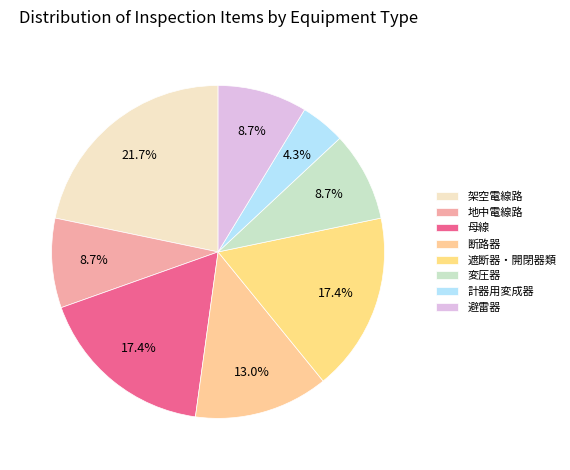

To the nearest percent, what is the difference between the 避雷器 and 断路器 slice percentages?

4%